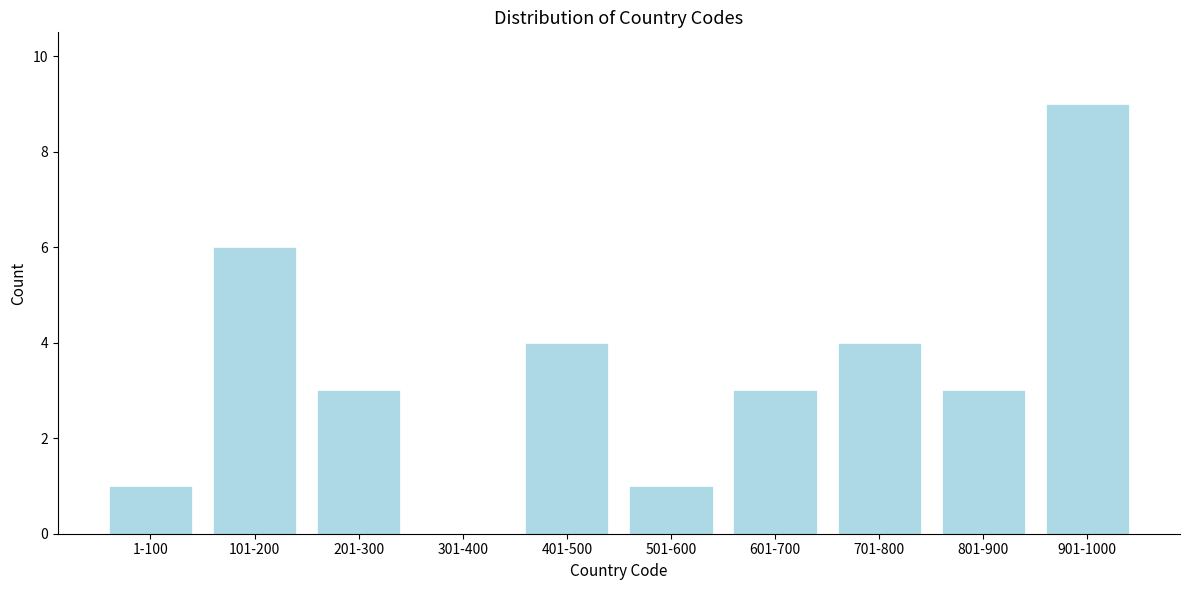

Reading right to left, list all the values displayed in this chart.

901-1000=9	801-900=3	701-800=4	601-700=3	501-600=1	401-500=4	301-400=0	201-300=3	101-200=6	1-100=1